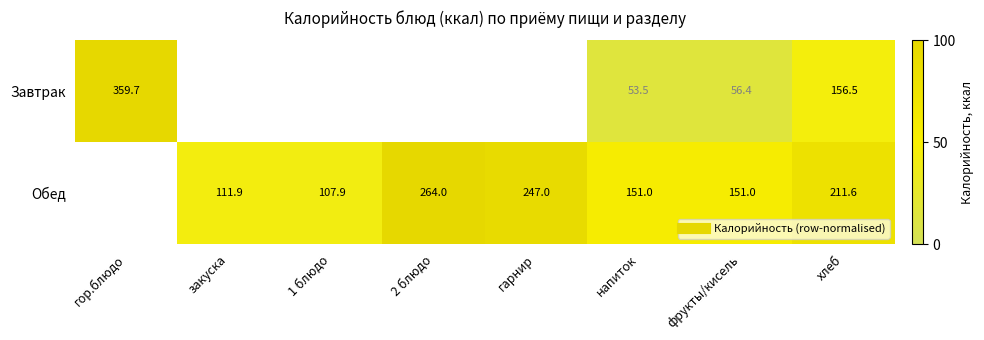

How many series are shown in this chart?

2